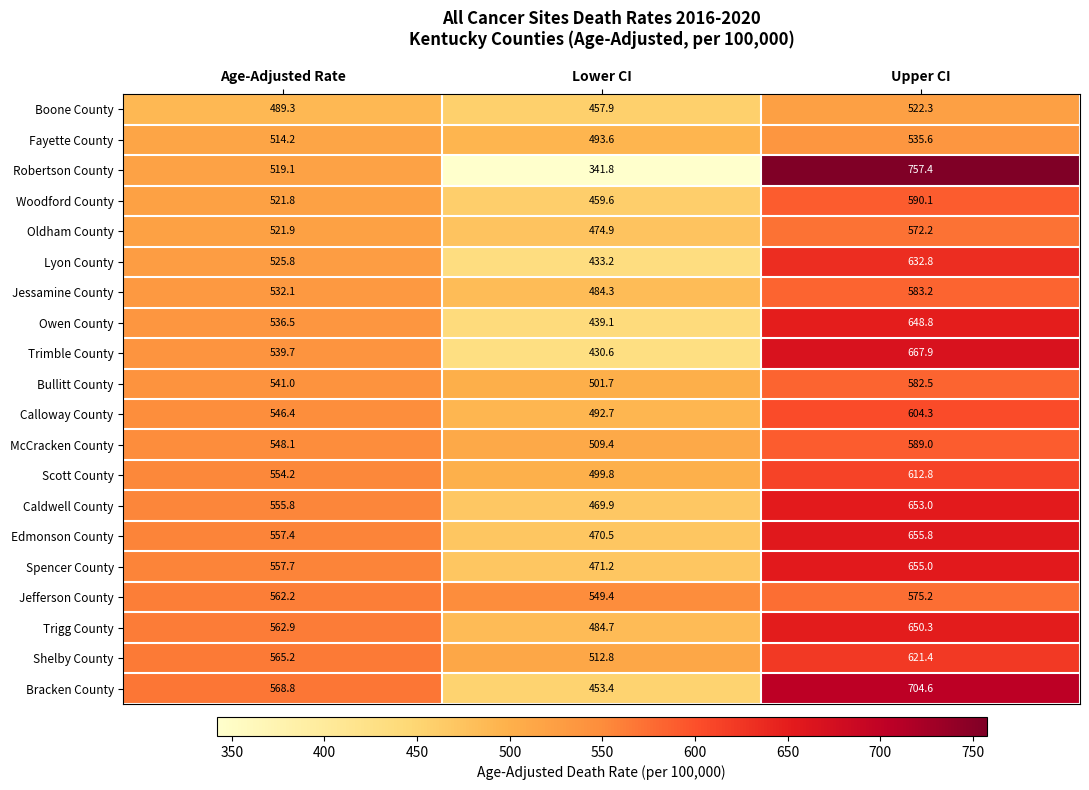

At which label does Oldham County reach its peak?

Upper CI